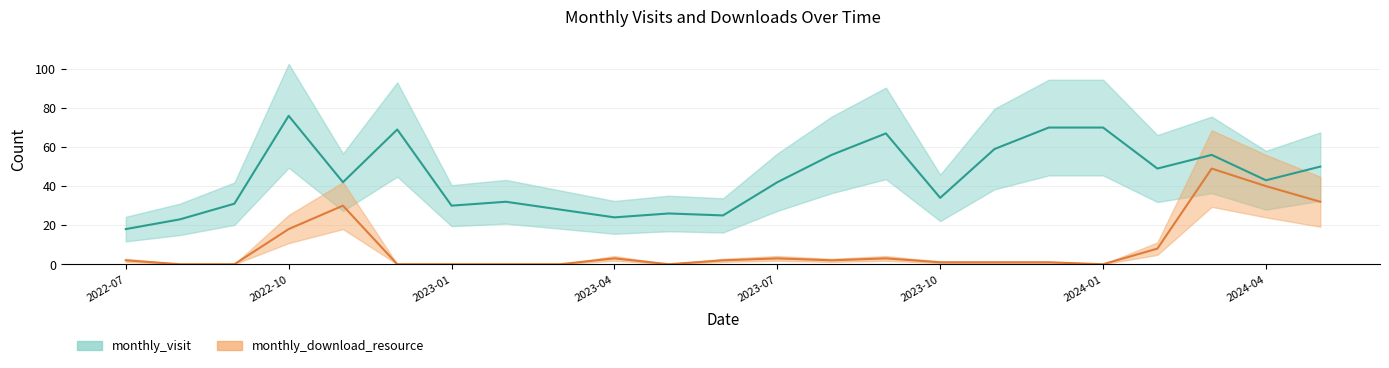

Is it true that monthly_download_resource equals 2 at 2023-04?

False